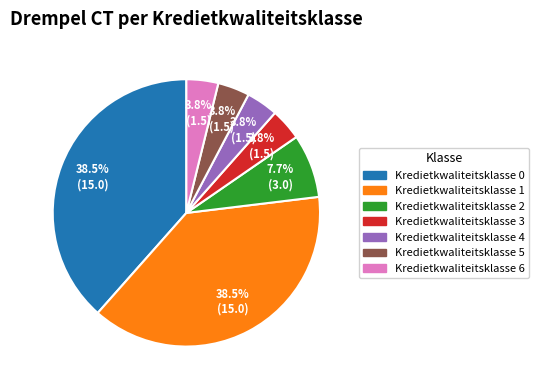

Approximately how many times larger is the value at Kredietkwaliteitsklasse 4 compared to Kredietkwaliteitsklasse 5?

1.0